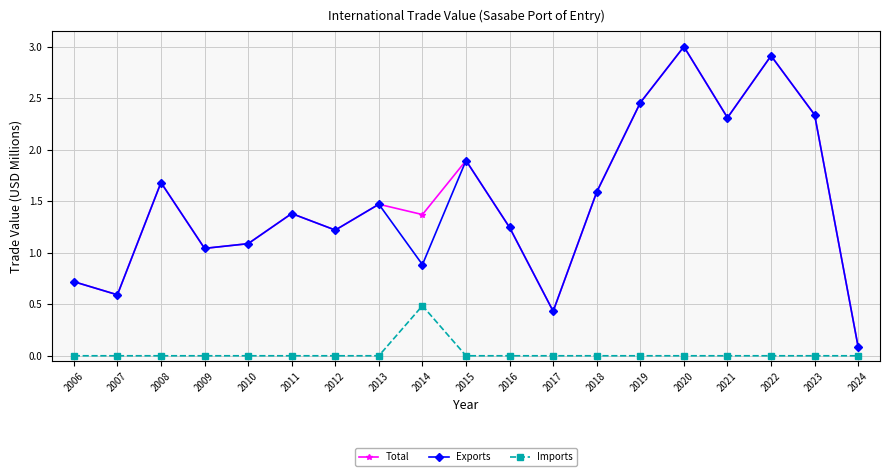

The value of Exports at 2011 is 1.4. True or false?

True